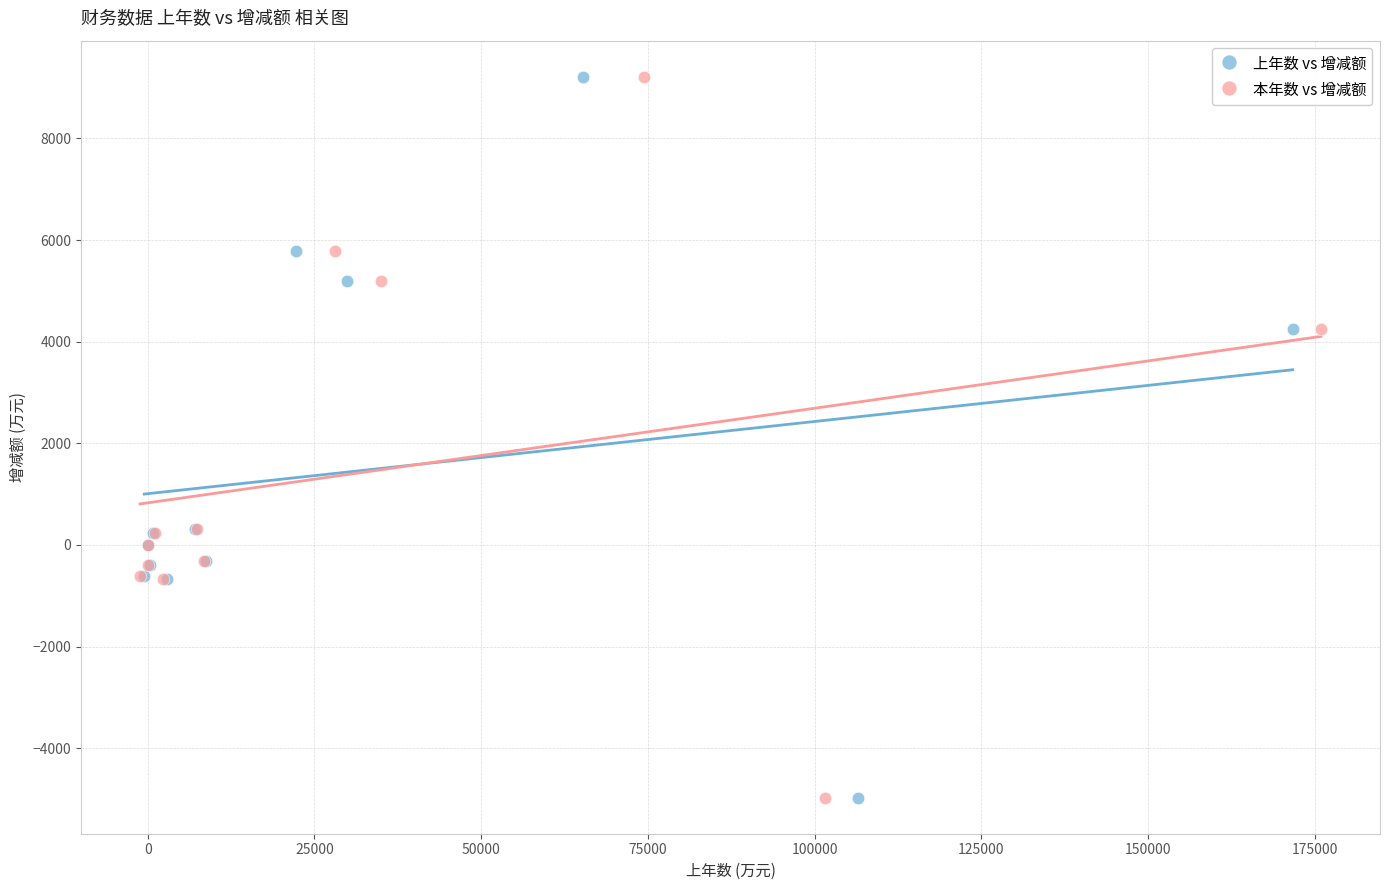

What are all the series names shown in the legend?

上年数 vs 增减额, 本年数 vs 增减额